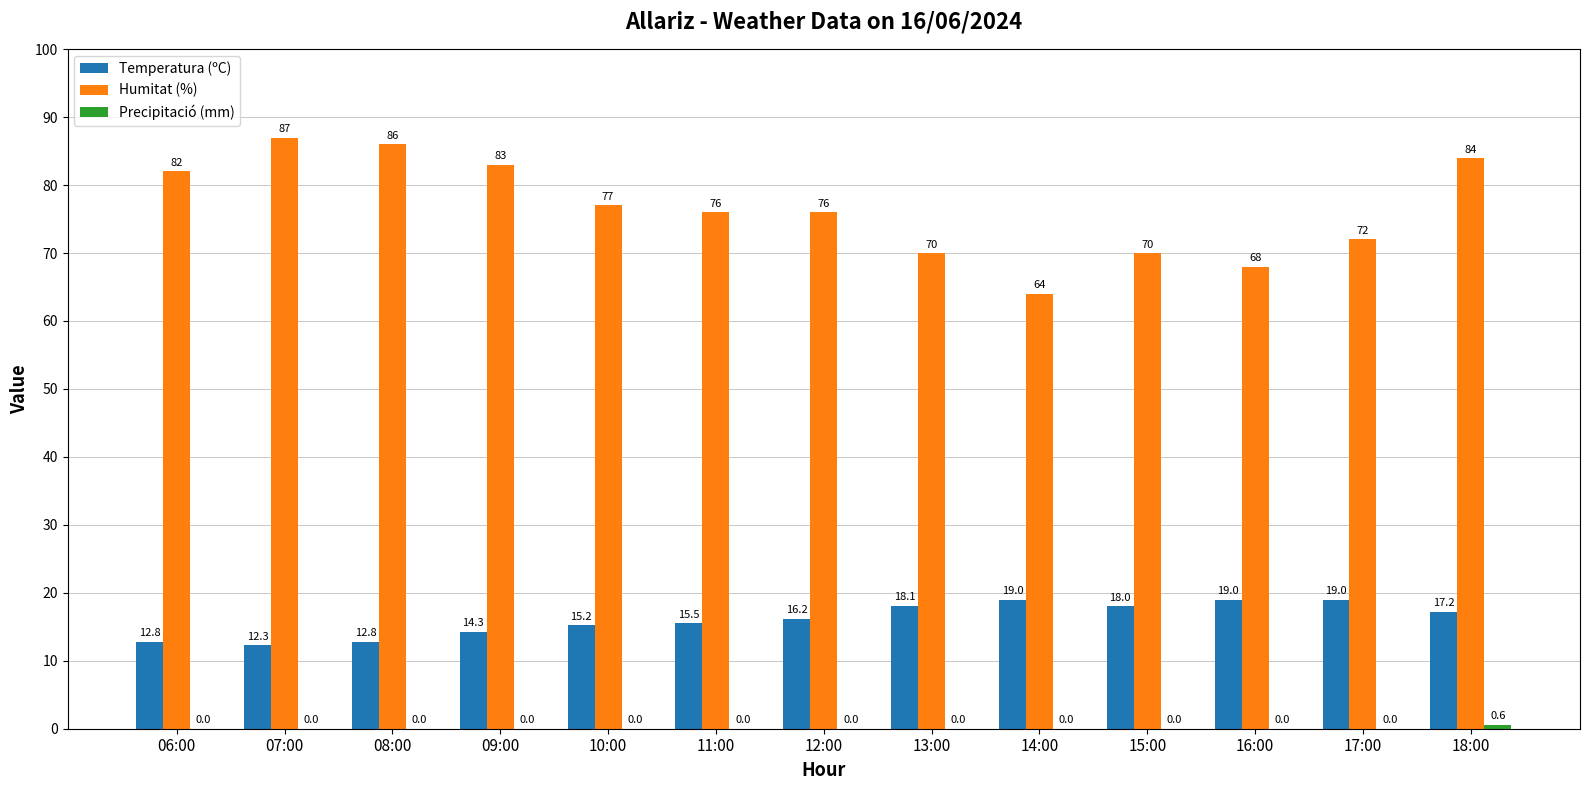

What is the sum of all Temperatura (ºC) values?

209.4